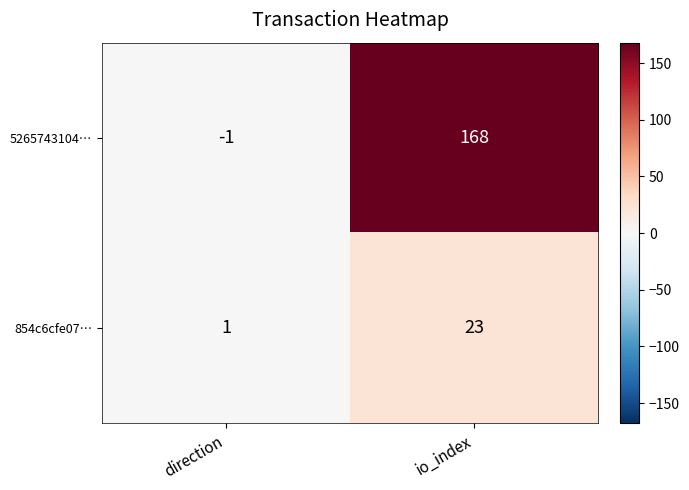

List the labels in order of 854c6cfe07… value, smallest first.

direction, io_index